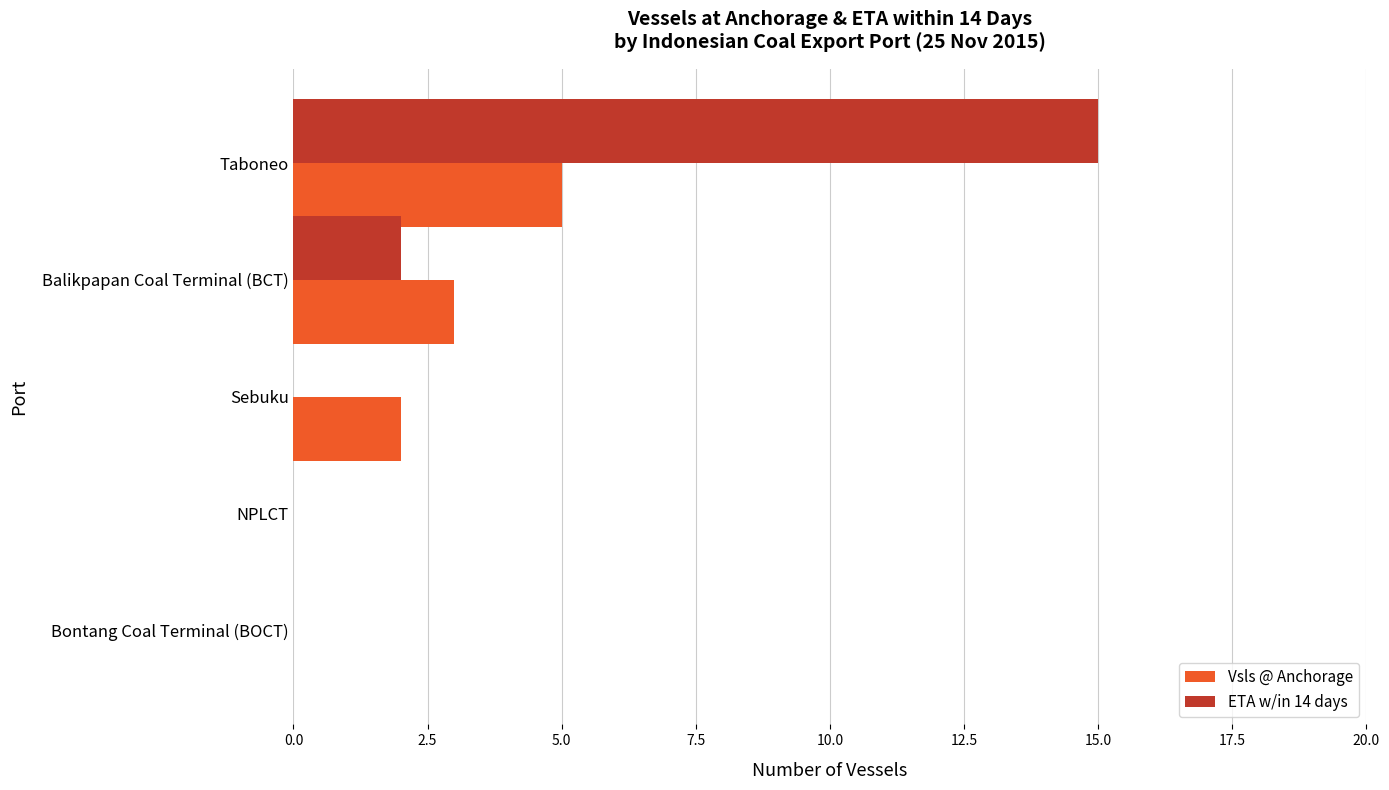

The value of Vsls @ Anchorage at Balikpapan Coal Terminal (BCT) is 1. True or false?

False